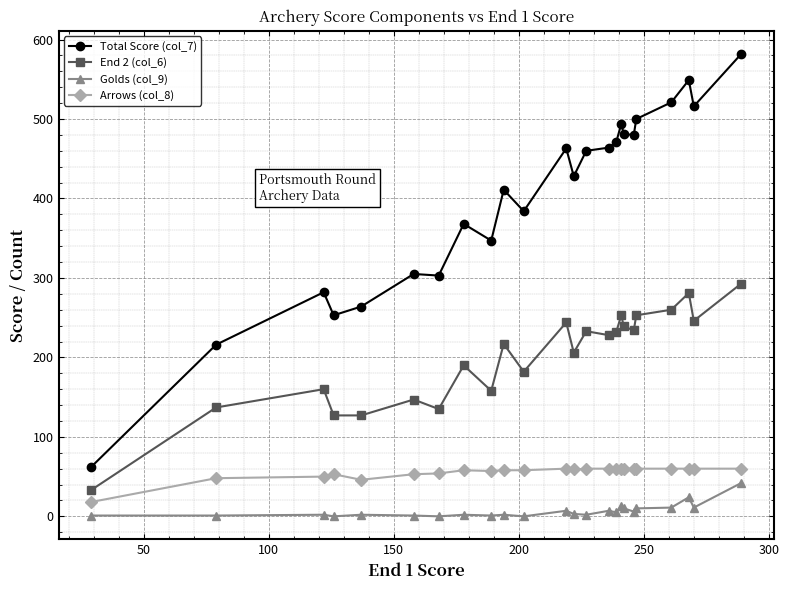

Which series has the widest spread of values?

Total Score (col_7)